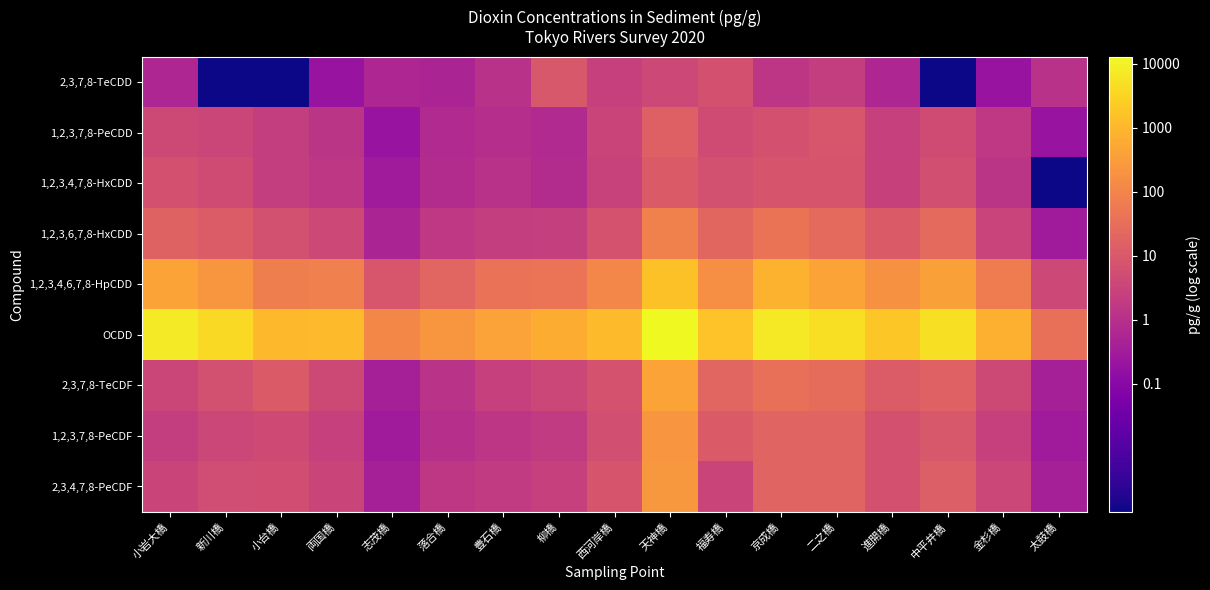

Rank the series at 柳橋 from highest to lowest value.

OCDD, 1,2,3,4,6,7,8-HpCDD, 2,3,7,8-TeCDD, 2,3,7,8-TeCDF, 2,3,4,7,8-PeCDF, 1,2,3,6,7,8-HxCDD, 1,2,3,7,8-PeCDF, 1,2,3,4,7,8-HxCDD, 1,2,3,7,8-PeCDD